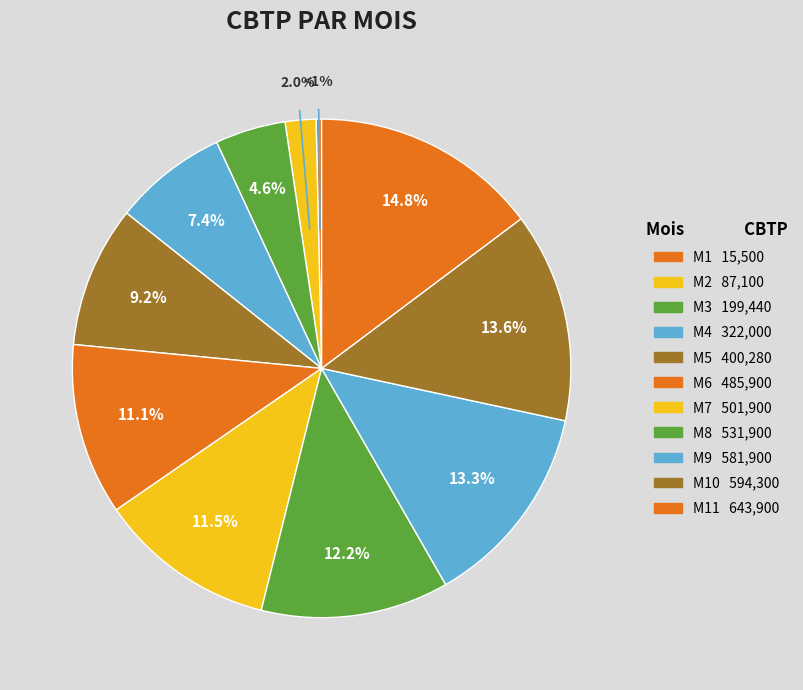

Is it true that M2 is 2% of the pie?

True